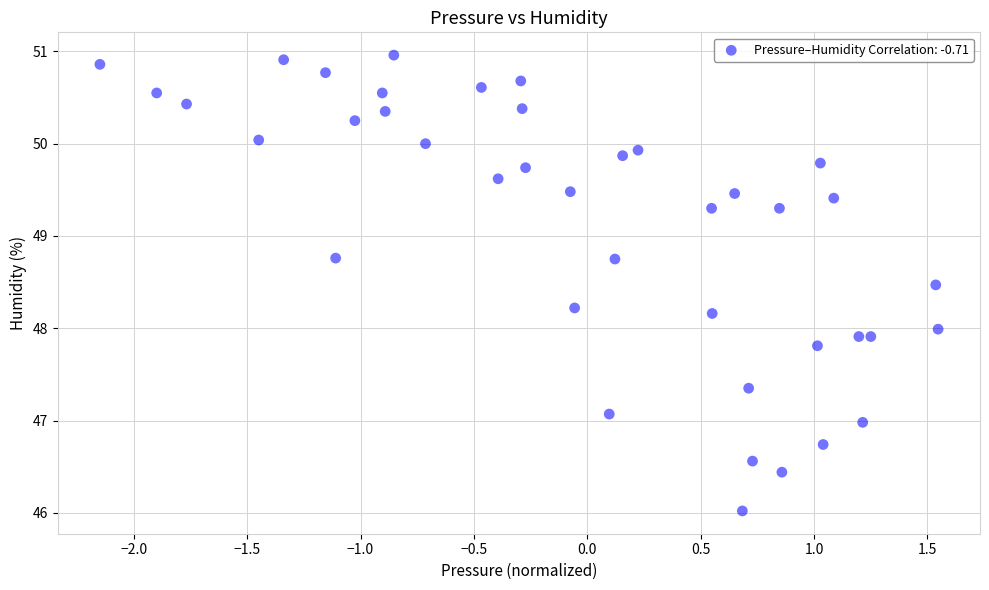

What is the range of Y values (max minus min)?

4.9